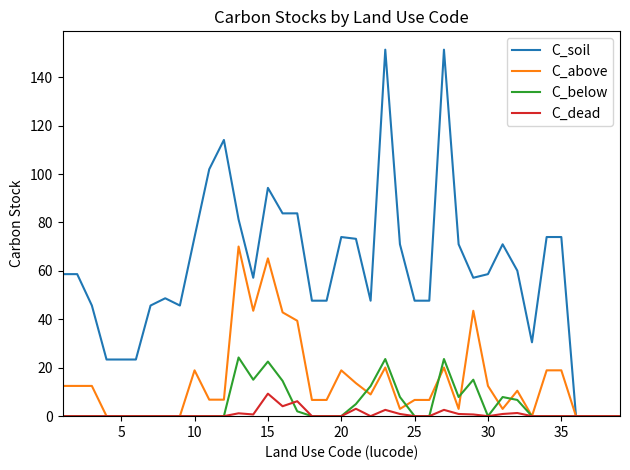

Which series has the widest spread of values?

C_soil